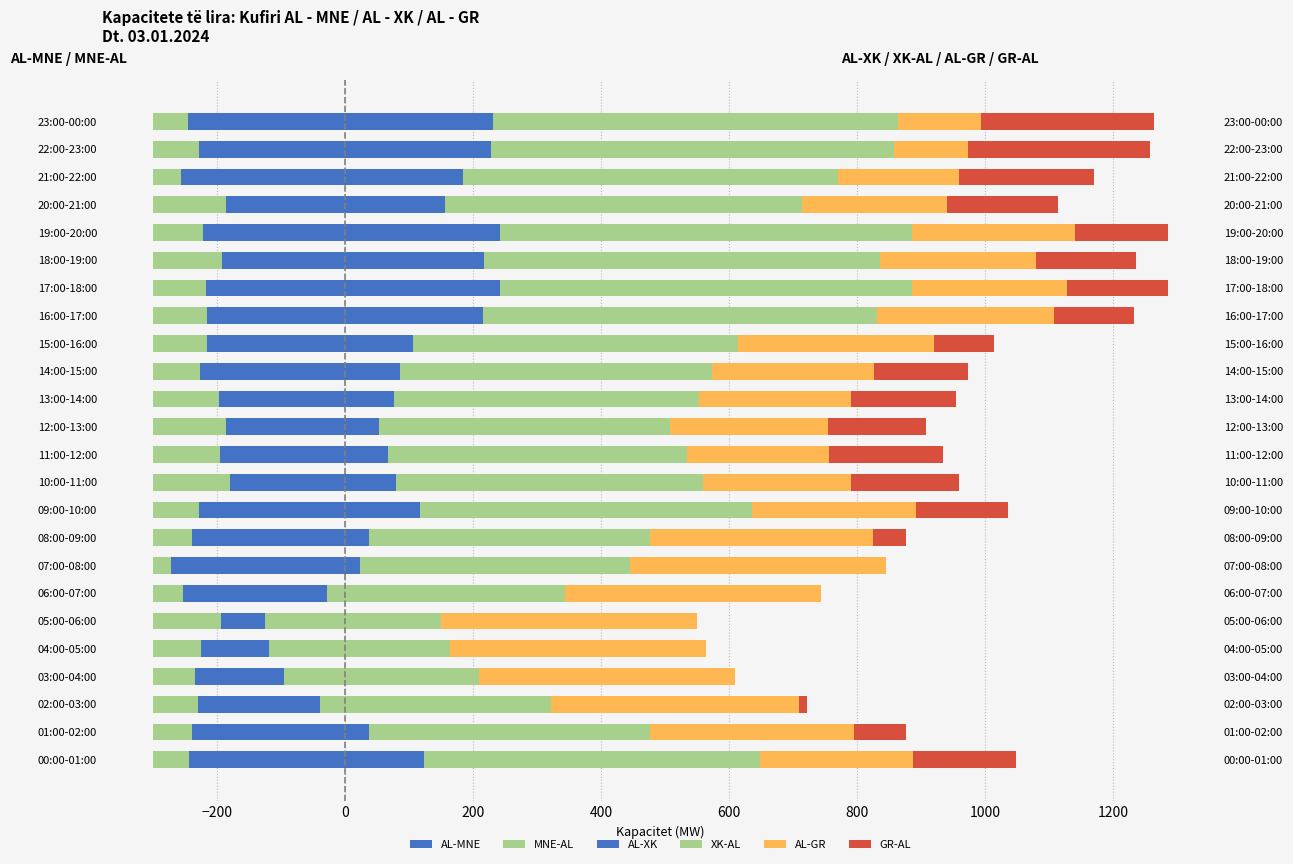

What is the label of the 10th bar from the right?

14:00-15:00